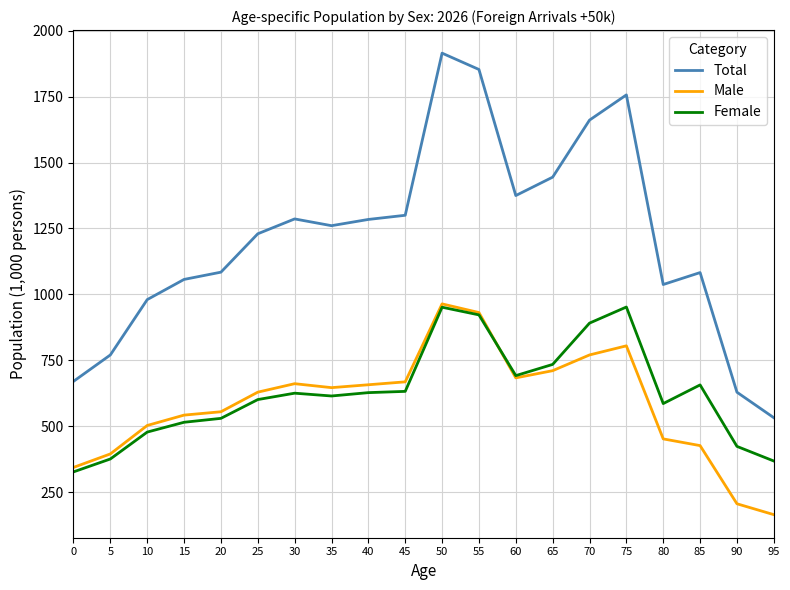

Which label corresponds to the largest value in the chart?

50